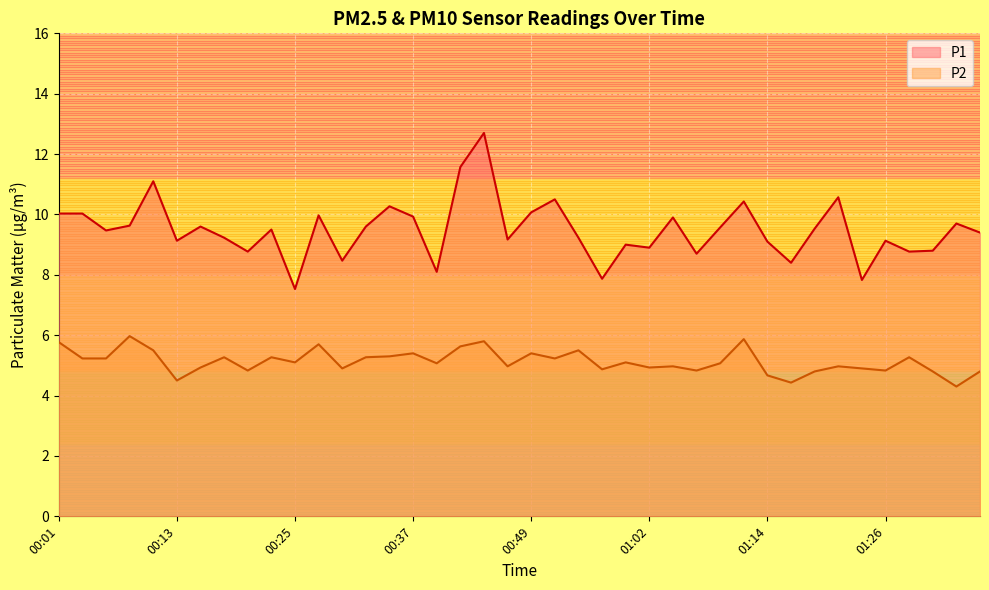

Where does the P1 series first go above 9?

00:01